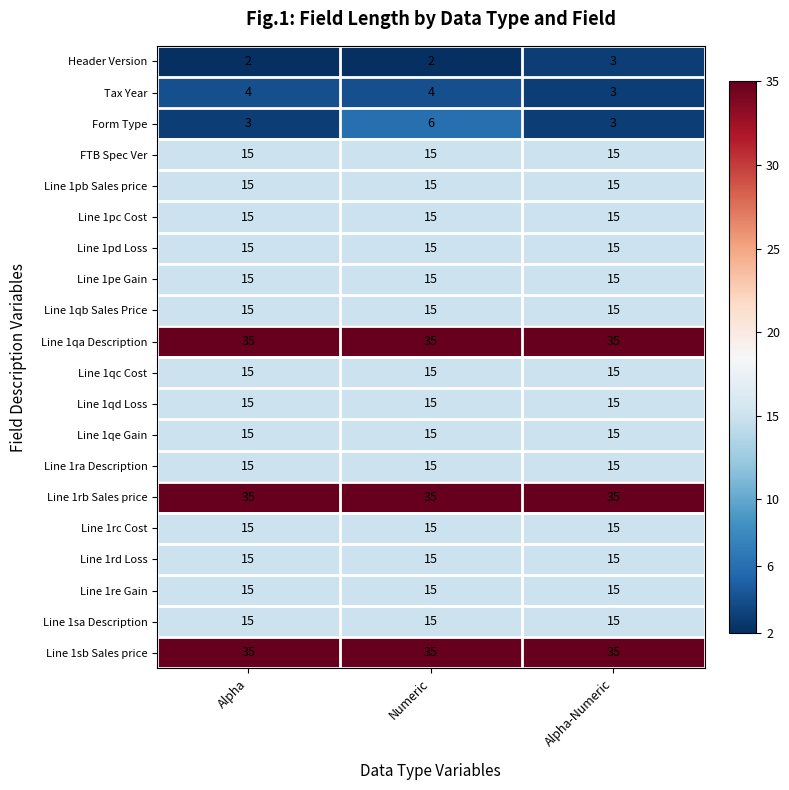

What is the lowest value of the Tax Year series?

3